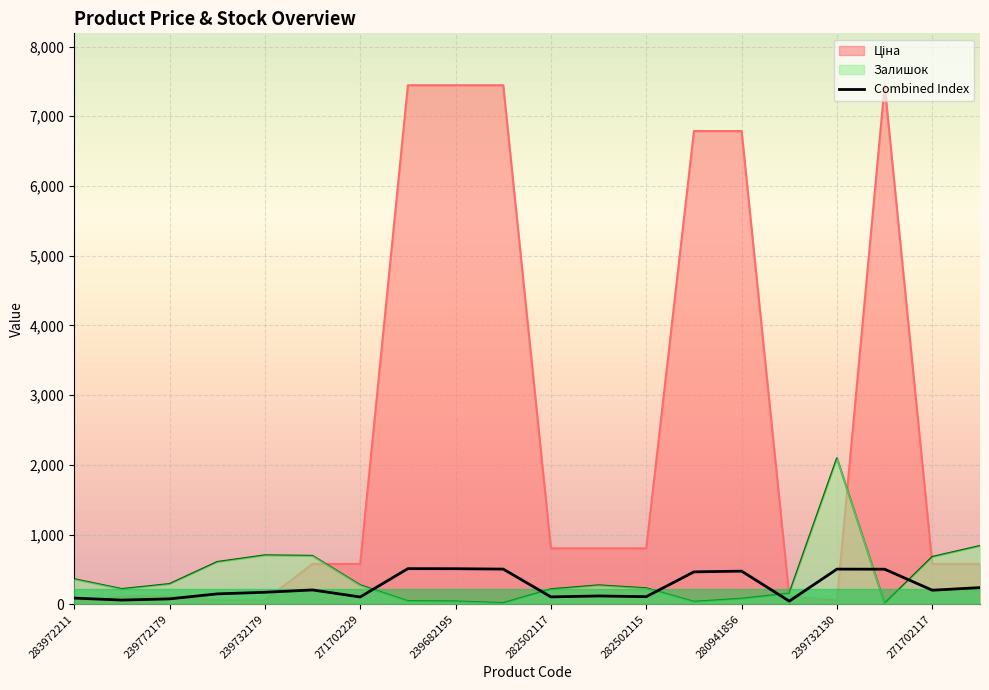

After their last crossing, which series has the higher values: Combined Index or Залишок?

Залишок